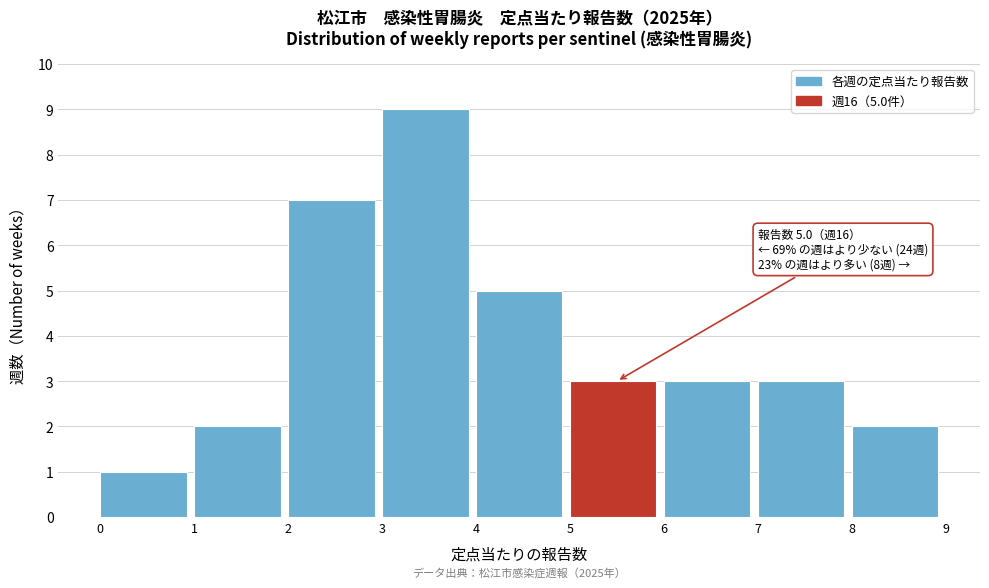

Which range on the x-axis has the tallest bar?

3 to 4